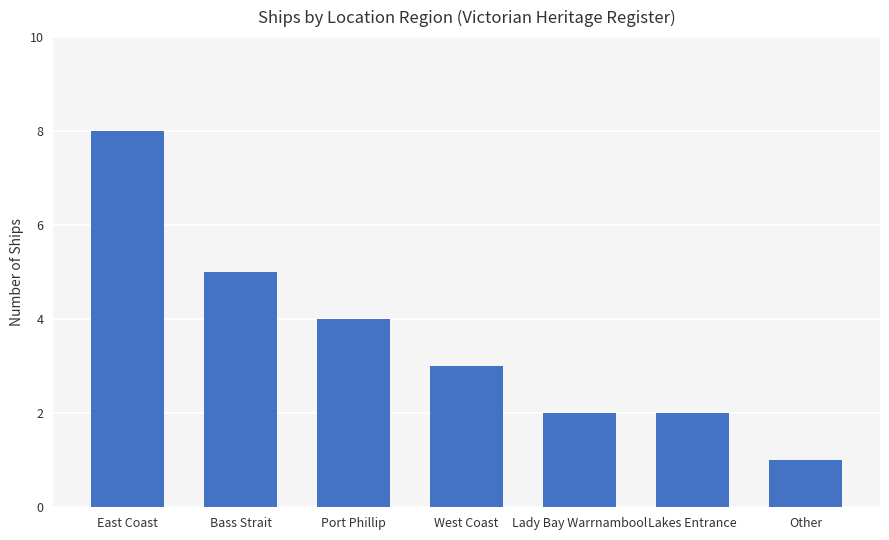

What position from the left is West Coast?

4